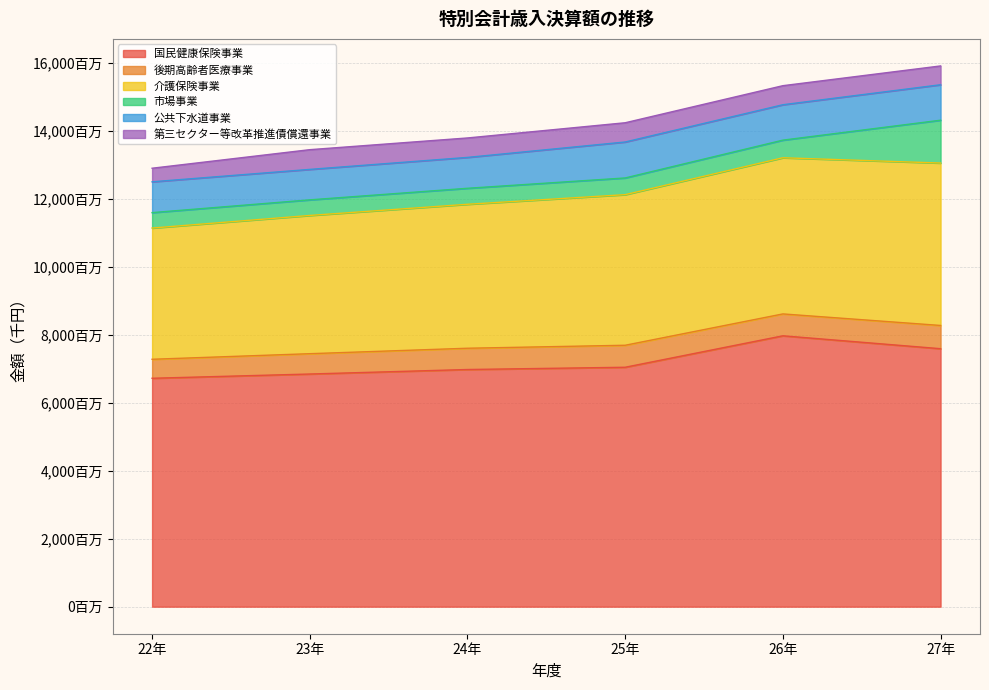

List the labels in order of 公共下水道事業 value, largest first.

25年, 27年, 26年, 24年, 22年, 23年